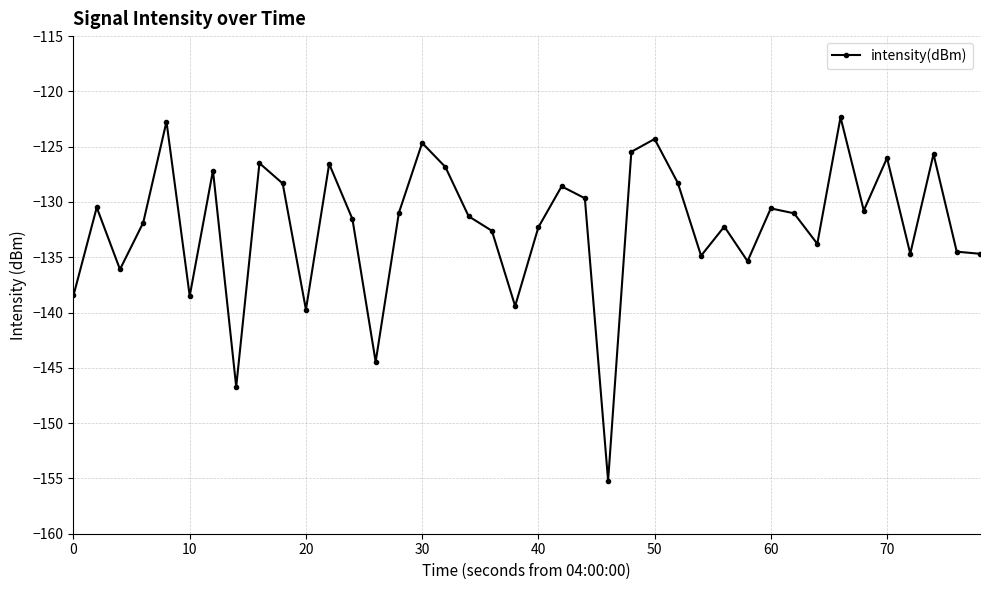

What is the average value?

-132.1